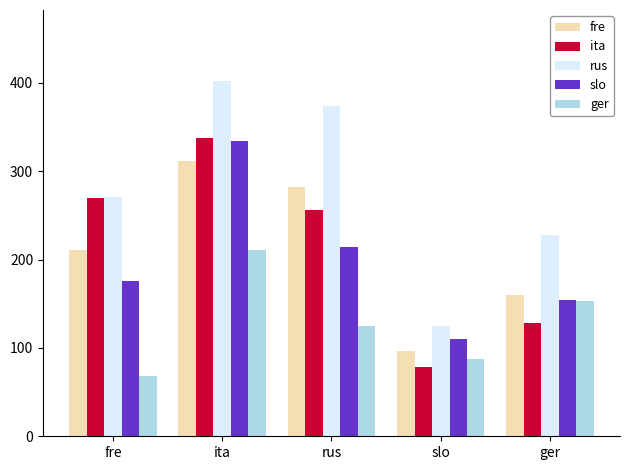

What is the spread (max minus min) of values at rus?

249